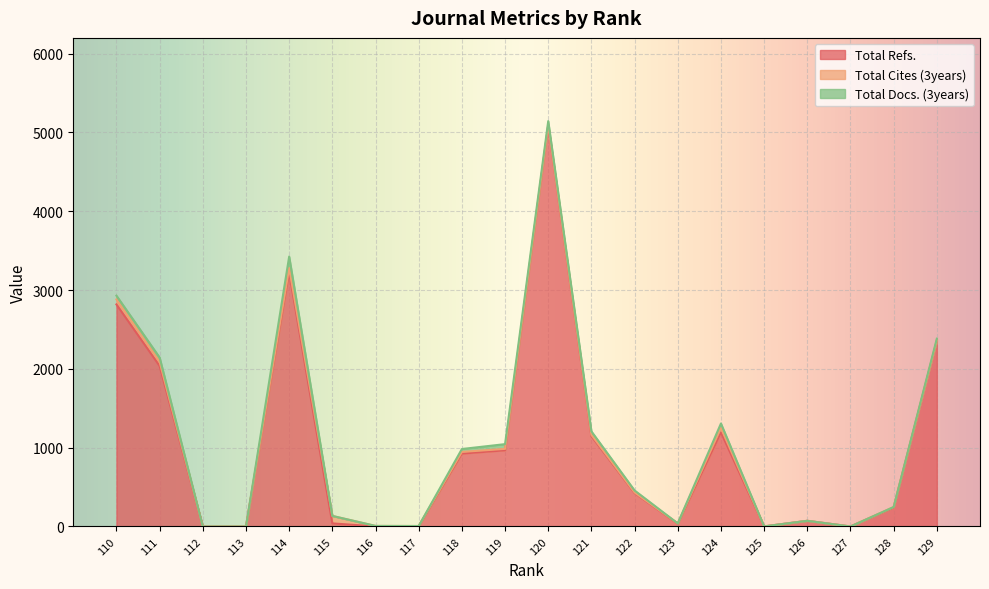

True or false: Total Refs. has a value of 0 at 127.

True